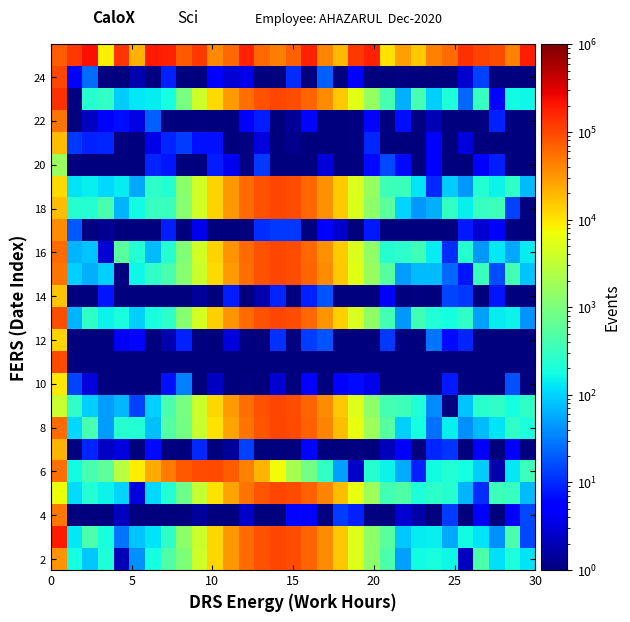

What is the greatest value displayed?

220962.4